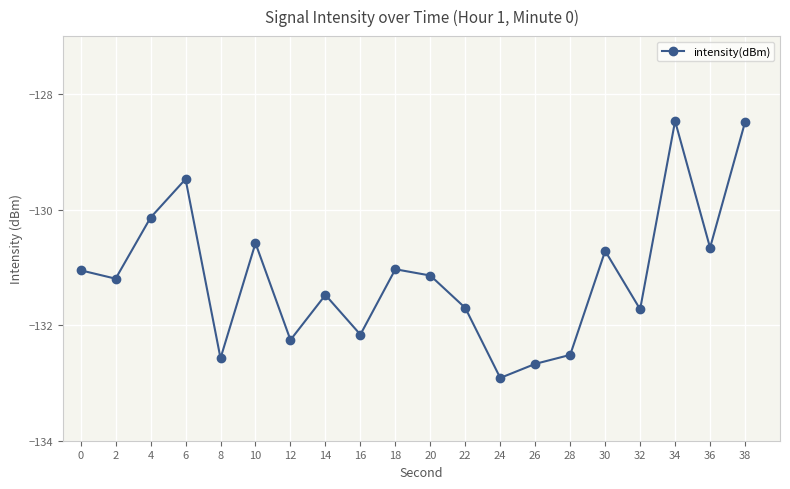

How many distinct data groups are displayed?

1